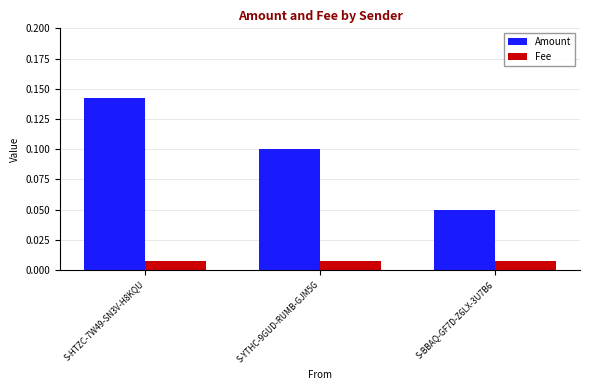

What position from the left is S-YTHC-9GUD-RUMB-GJM5G?

2